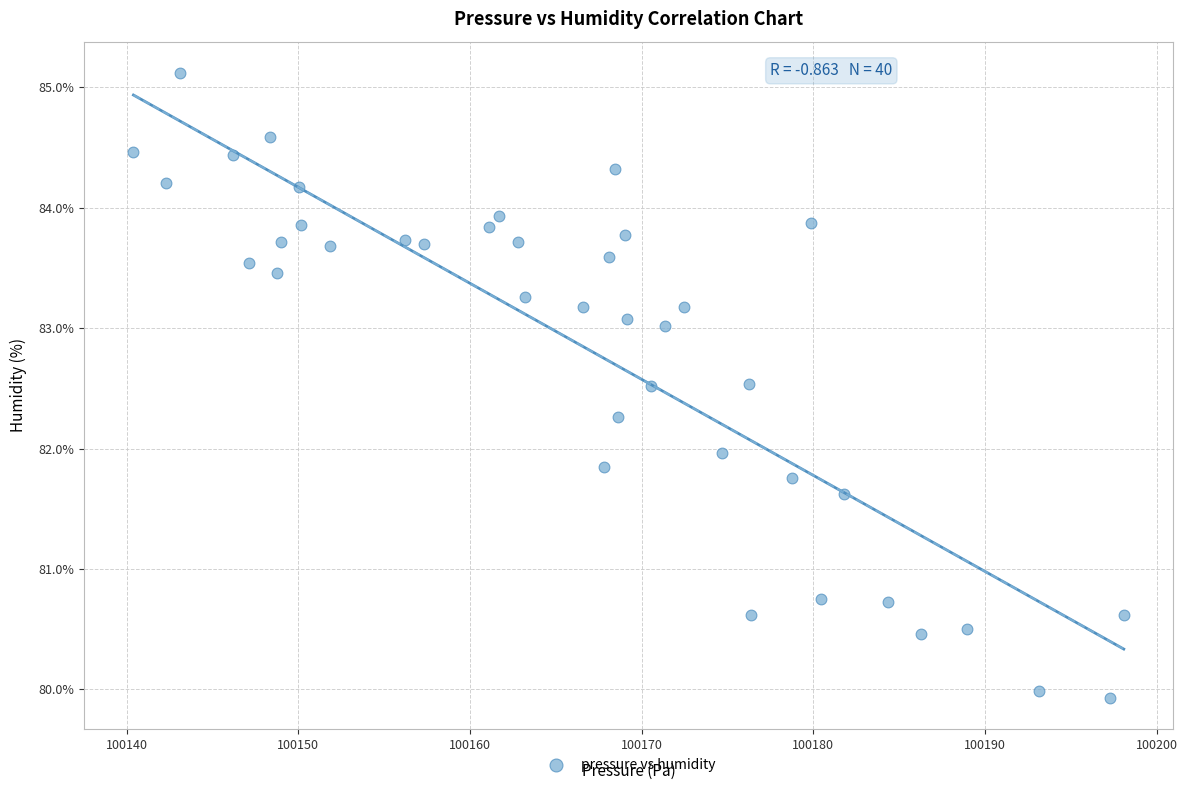

What is the range of X values (max minus min)?

57.7